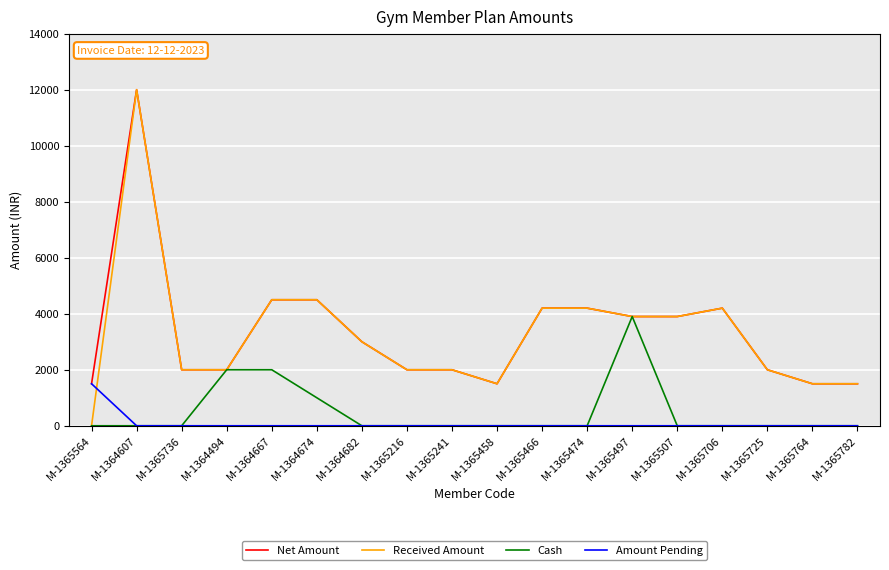

How many lines are shown in the chart?

4